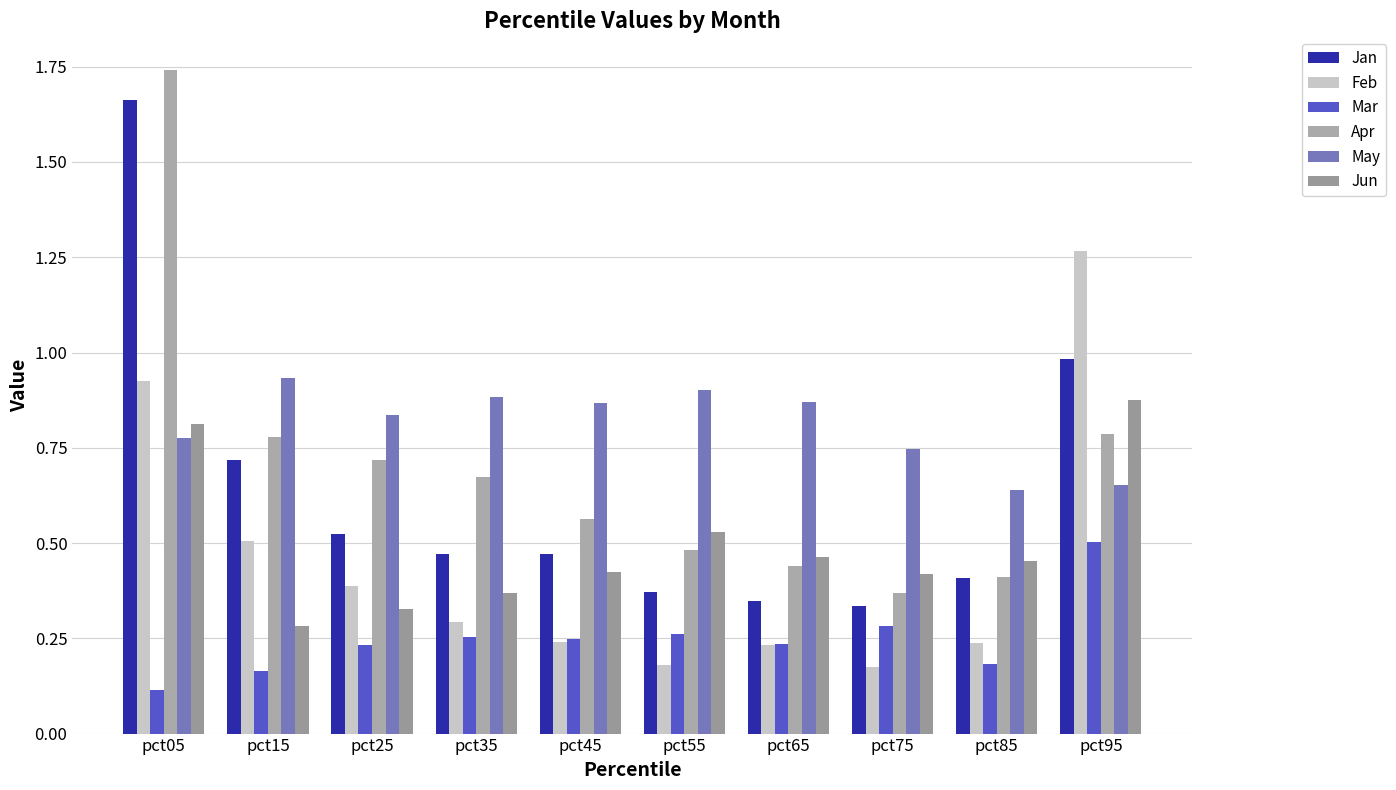

What is the sum of all Jun values?

5.0